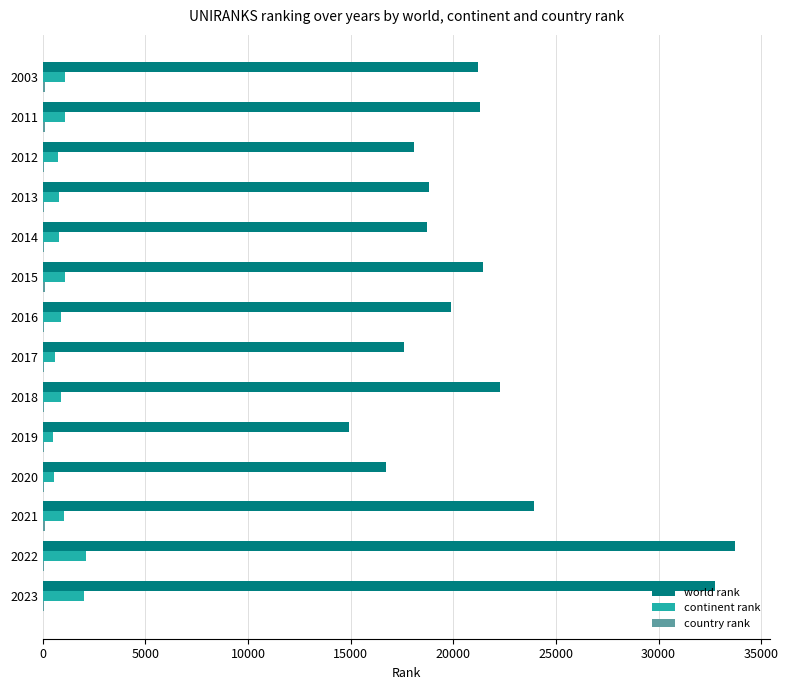

Which category has the highest value across all series?

2022